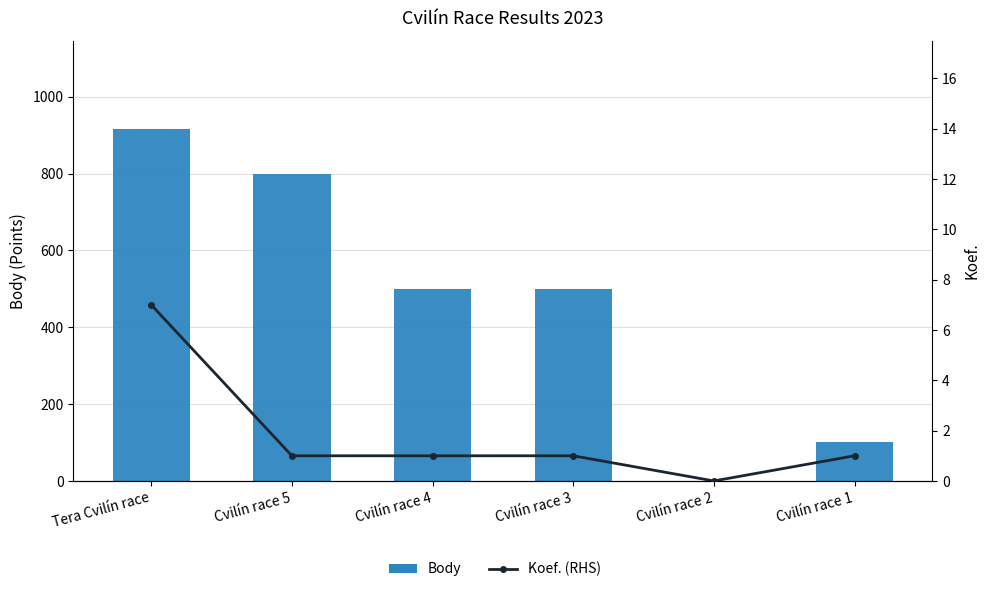

At which label does Koef. (RHS) first exceed 1?

Tera Cvilín race